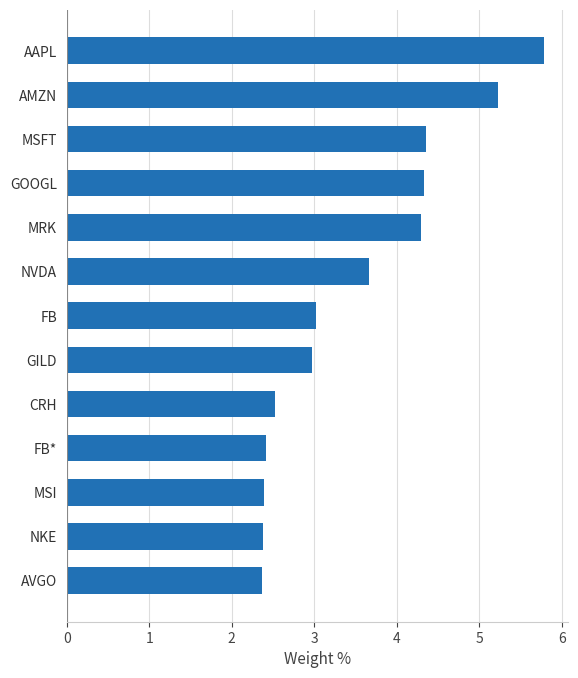

What is the difference between the maximum and second lowest values?

3.4